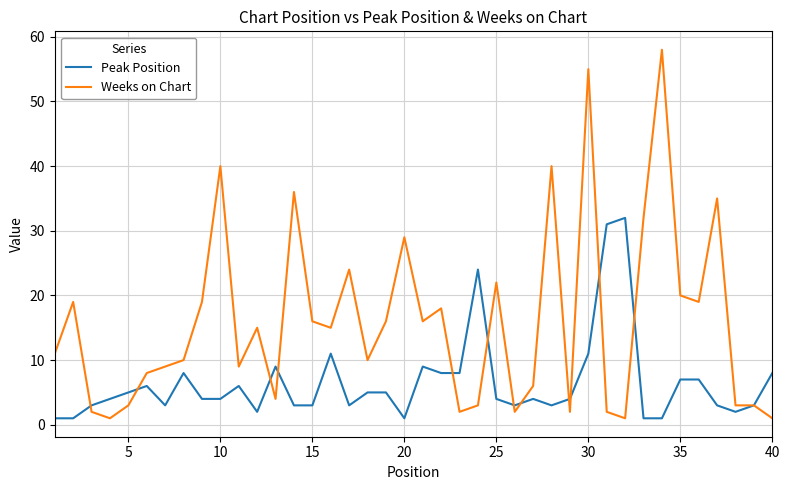

Rank the series by their maximum value, from highest to lowest.

Weeks on Chart, Peak Position